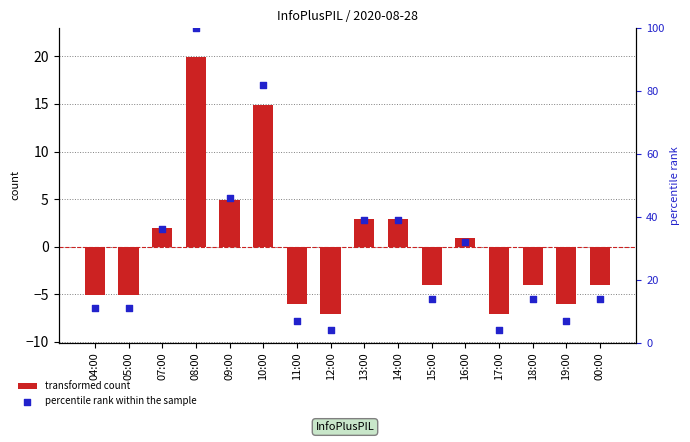

Which series has the largest Y range (max minus min)?

percentile rank within the sample